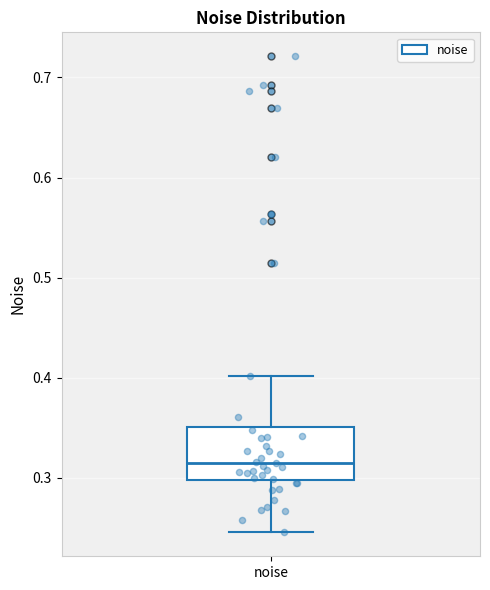

Where is the lower edge of the box for noise on the y-axis? The values are not printed on the chart, so give them approximately, as read against the axis.

0.30